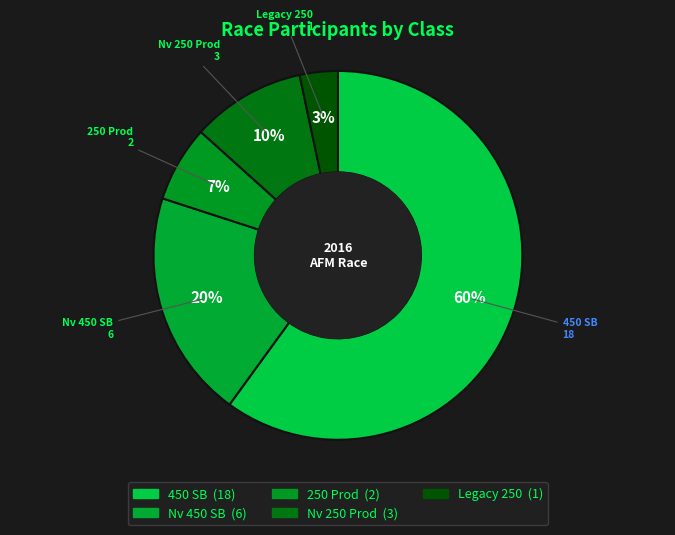

What is the total percentage of Legacy 250 and Nv 250 Prod?

13.3%